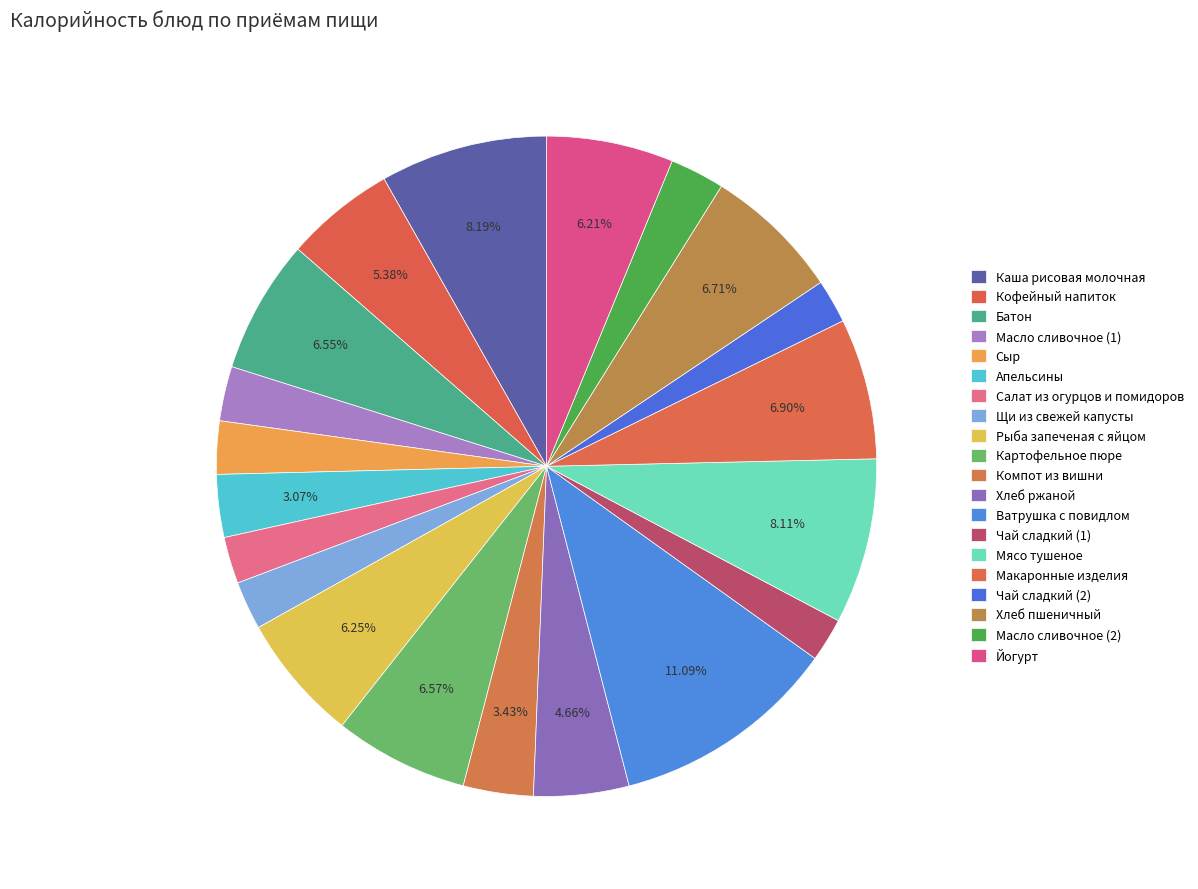

Count the number of slices in the pie.

20